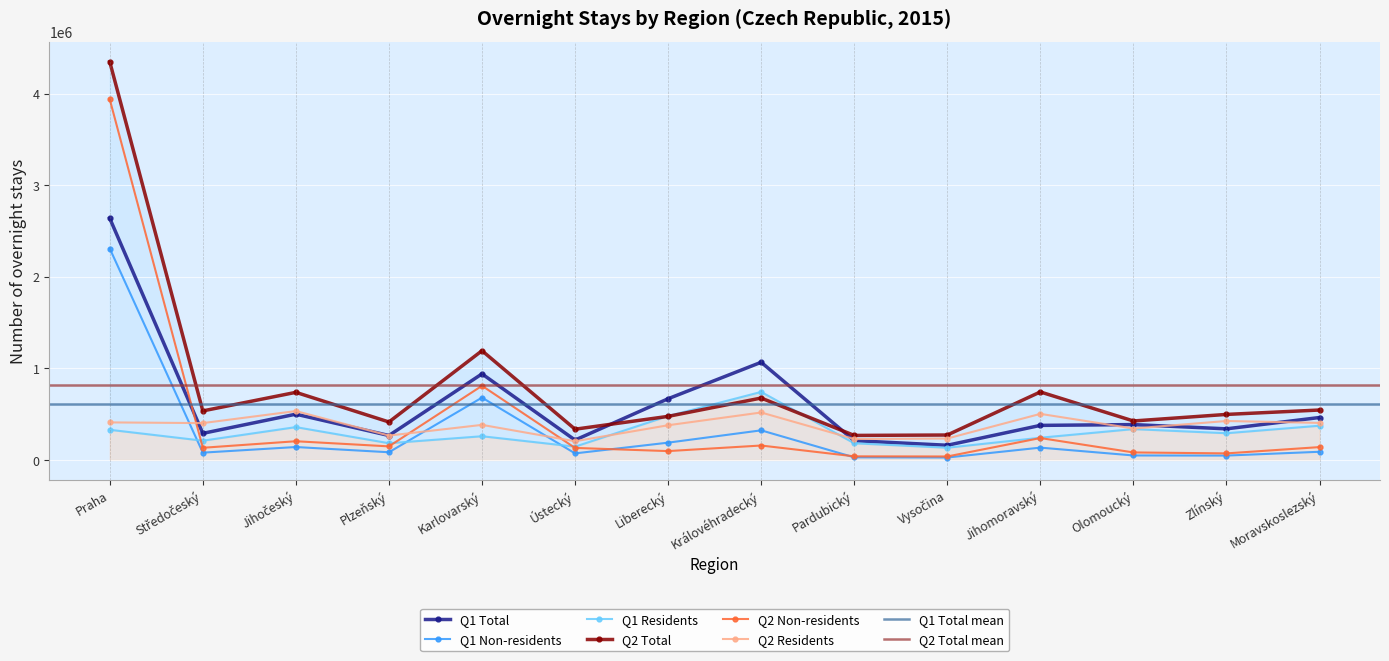

What is the label of the 11th point from the right?

Plzeňský